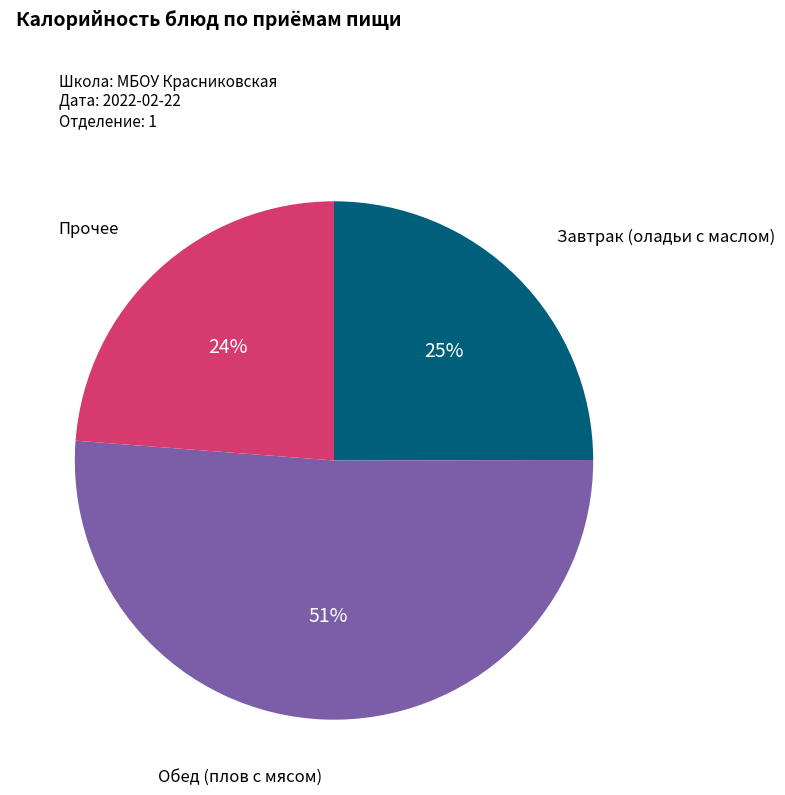

To the nearest percent, what is the difference between the largest and smallest slice percentages?

27%